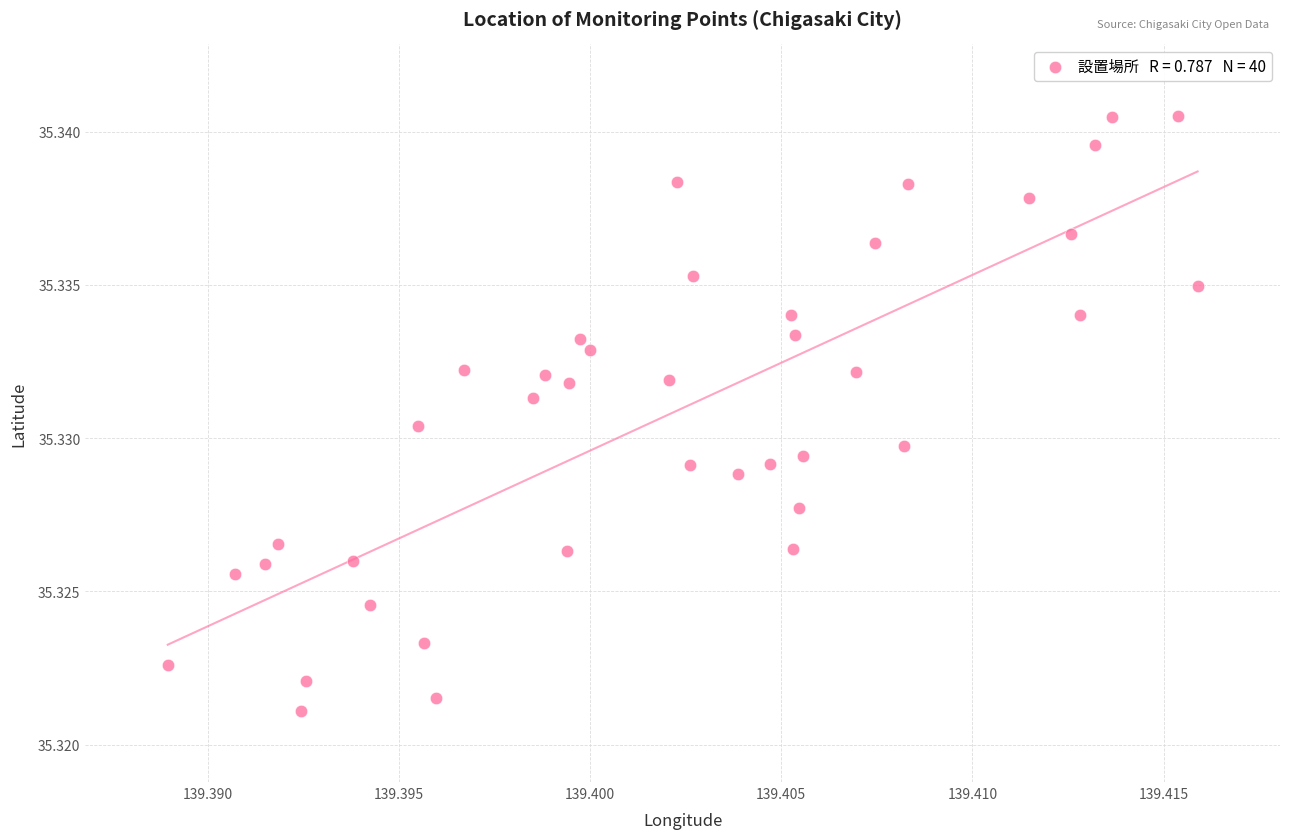

How many points are shown in the scatter plot?

40